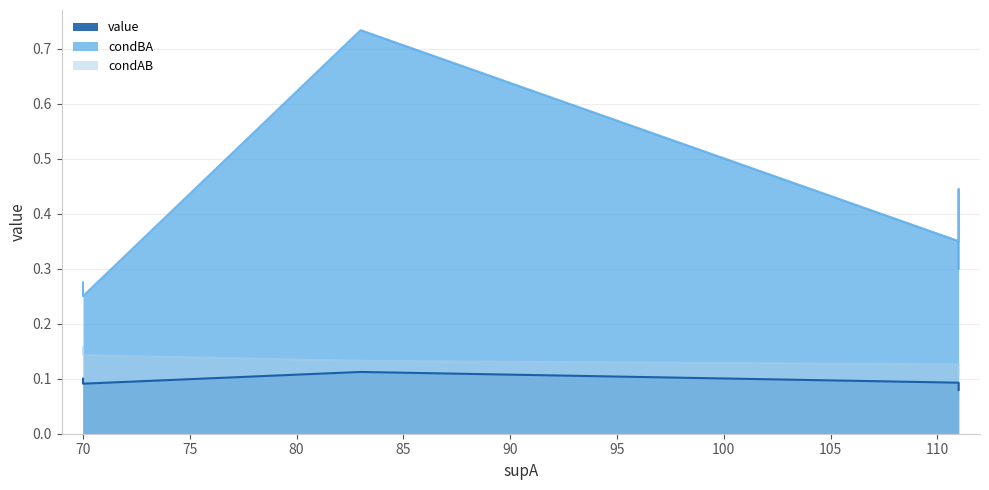

Which has a higher value, 111 or 70?

70